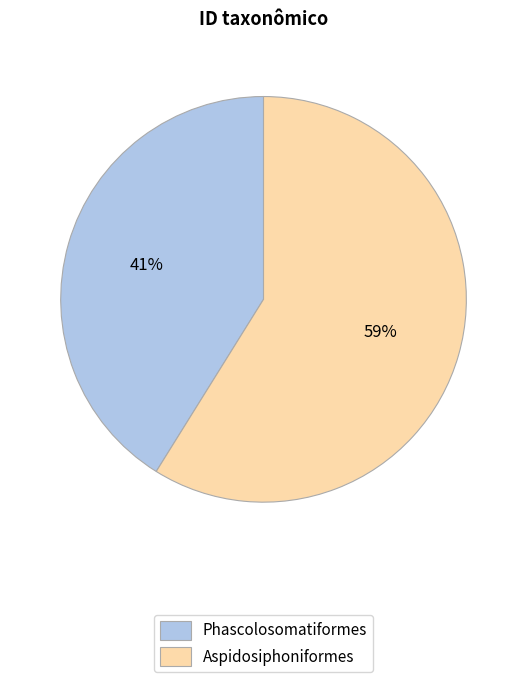

How many segments does this pie chart have?

2